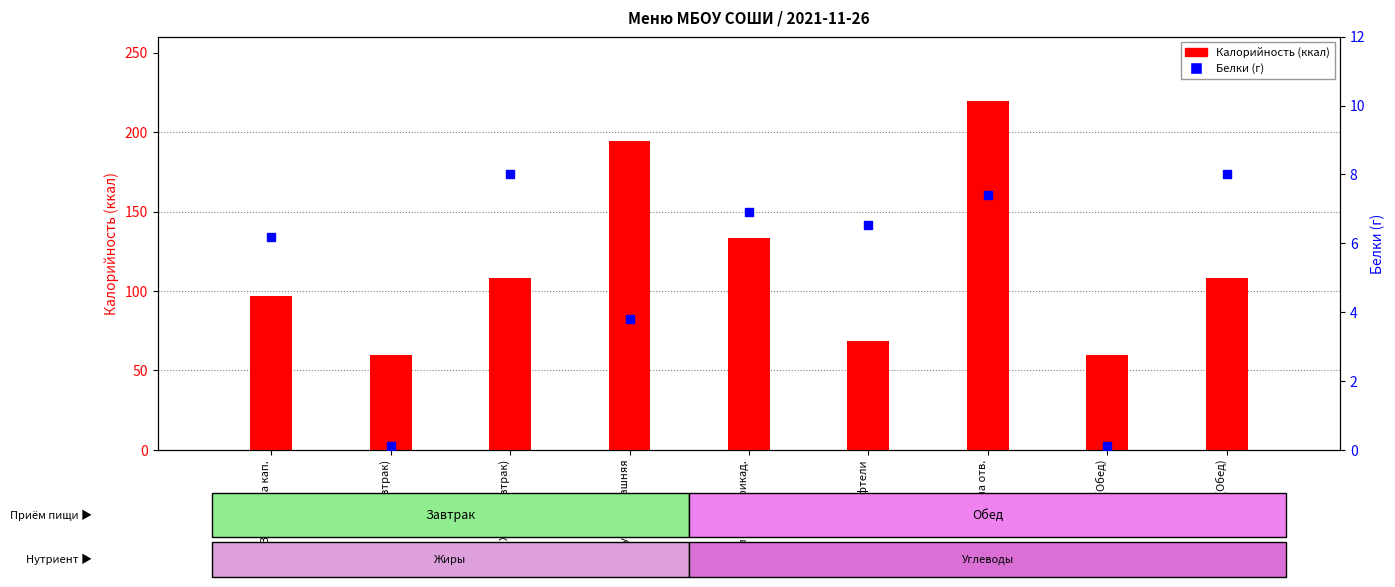

What are all the series names shown in the legend?

Калорийность, Белки